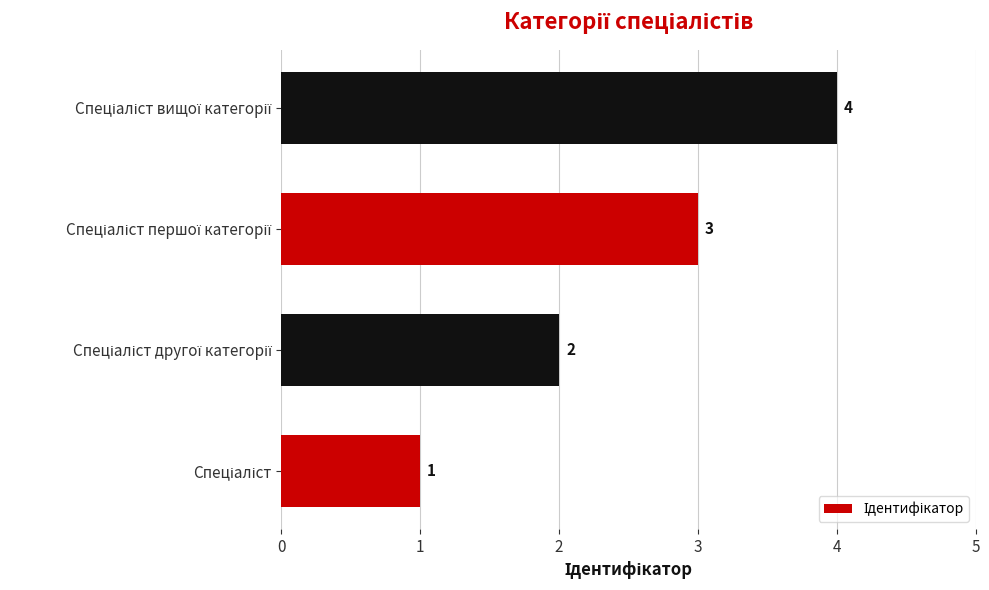

What is the maximum value shown in the chart?

4